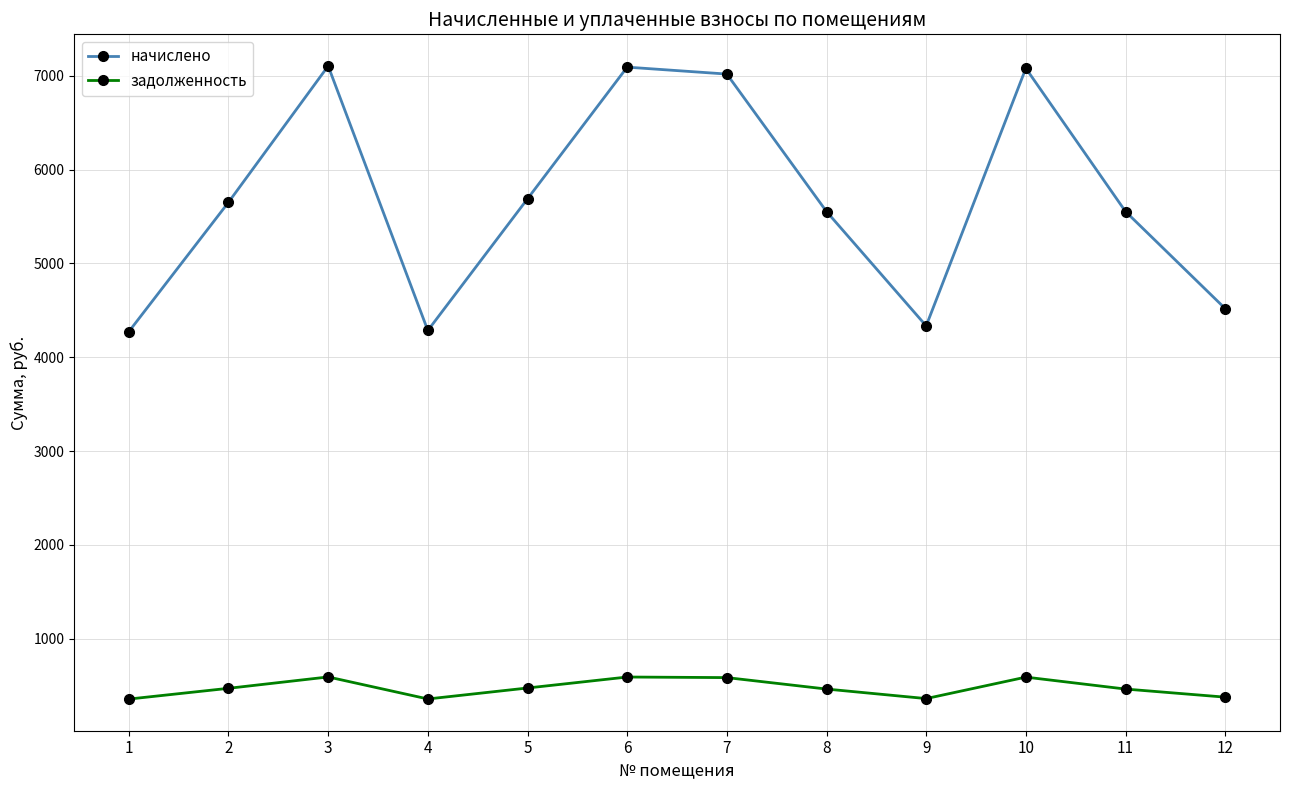

The задолженность series shows 474.0 at 5. True or false?

True